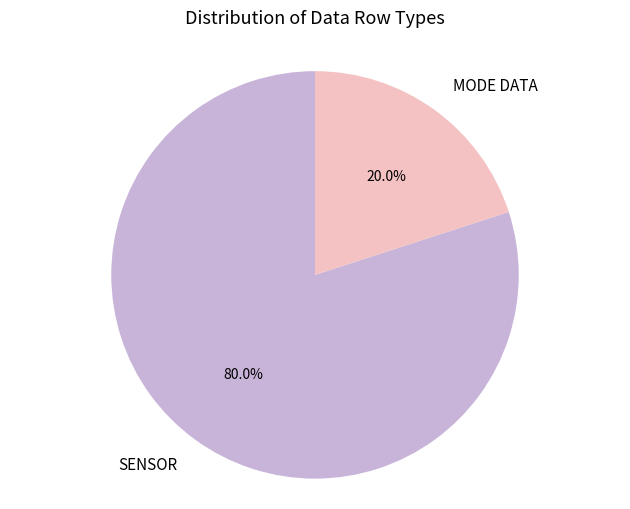

Which slice represents more than half of the pie?

SENSOR